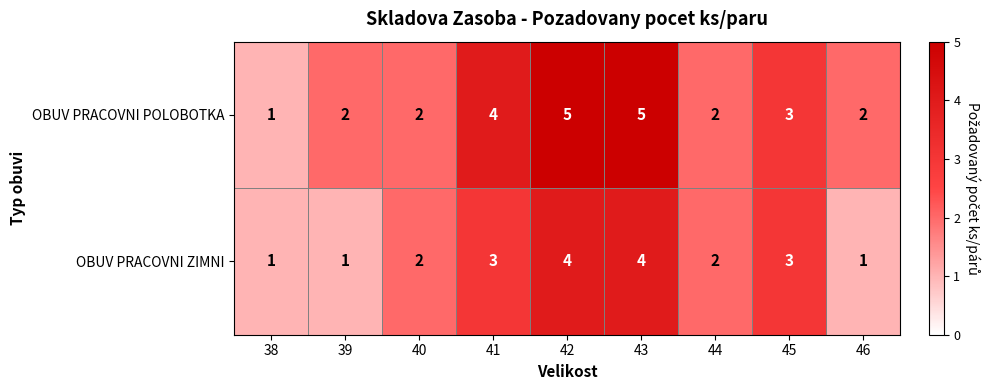

How many OBUV PRACOVNI POLOBOTKA values are between 2 and 4?

6